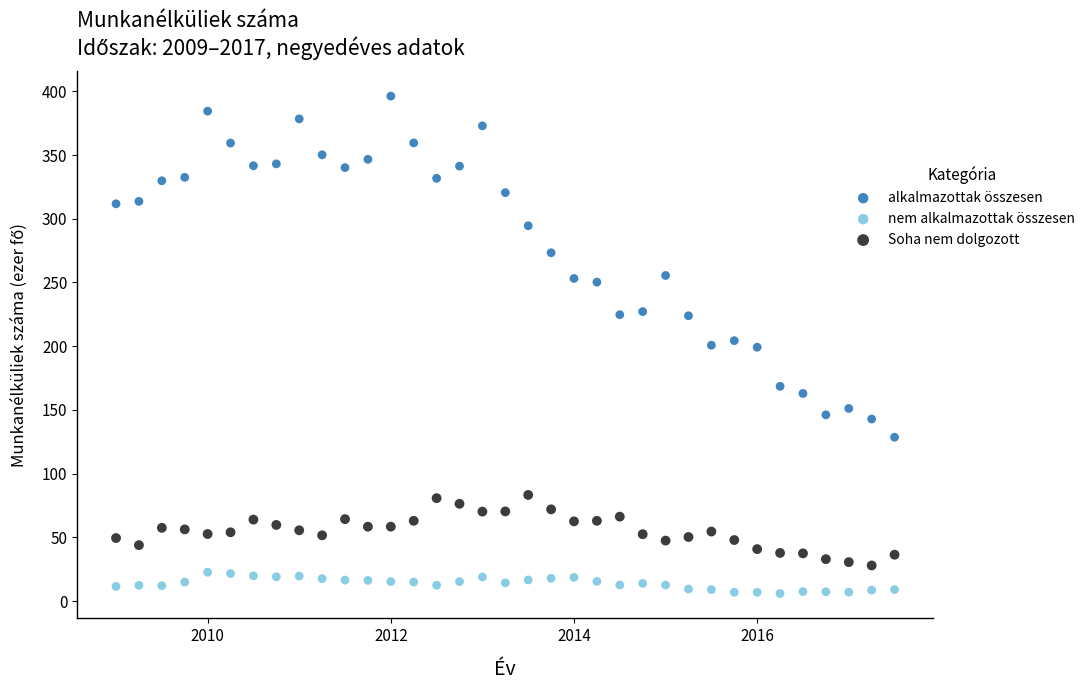

Which series contains the lowest Y value?

nem alkalmazottak összesen